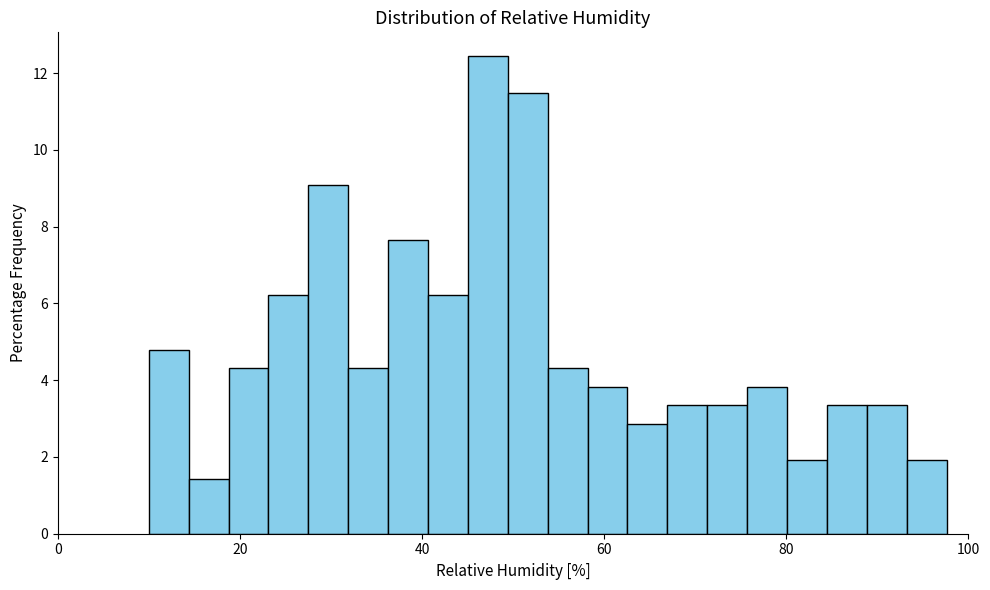

Around what value on the x-axis is the tallest bar? Give the approximate position of its centre, as read against the axis.

48